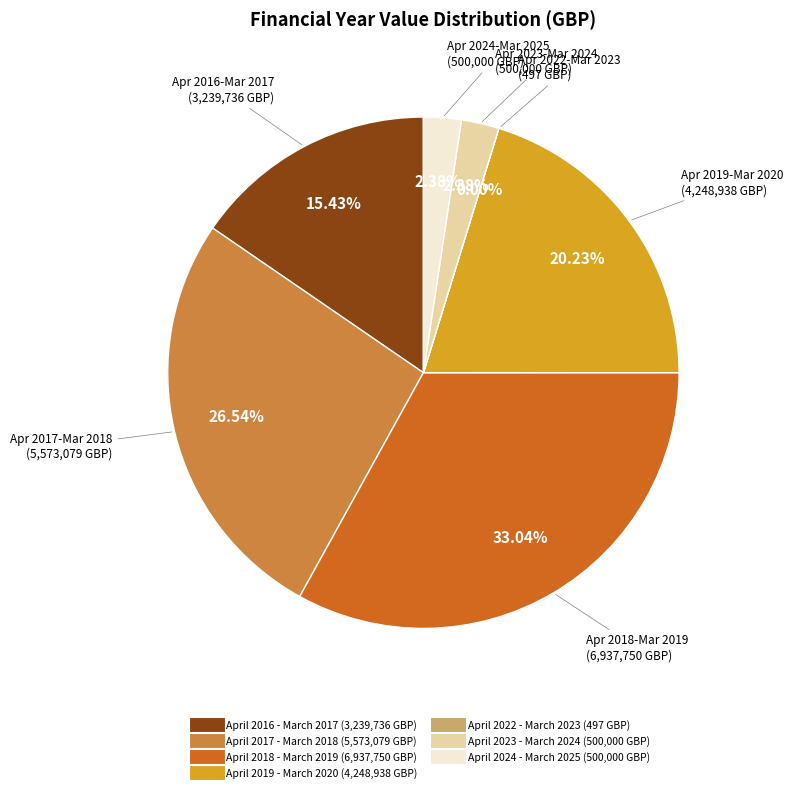

Is the sum of April 2018 - March 2019 and April 2019 - March 2020 greater than half?

Yes